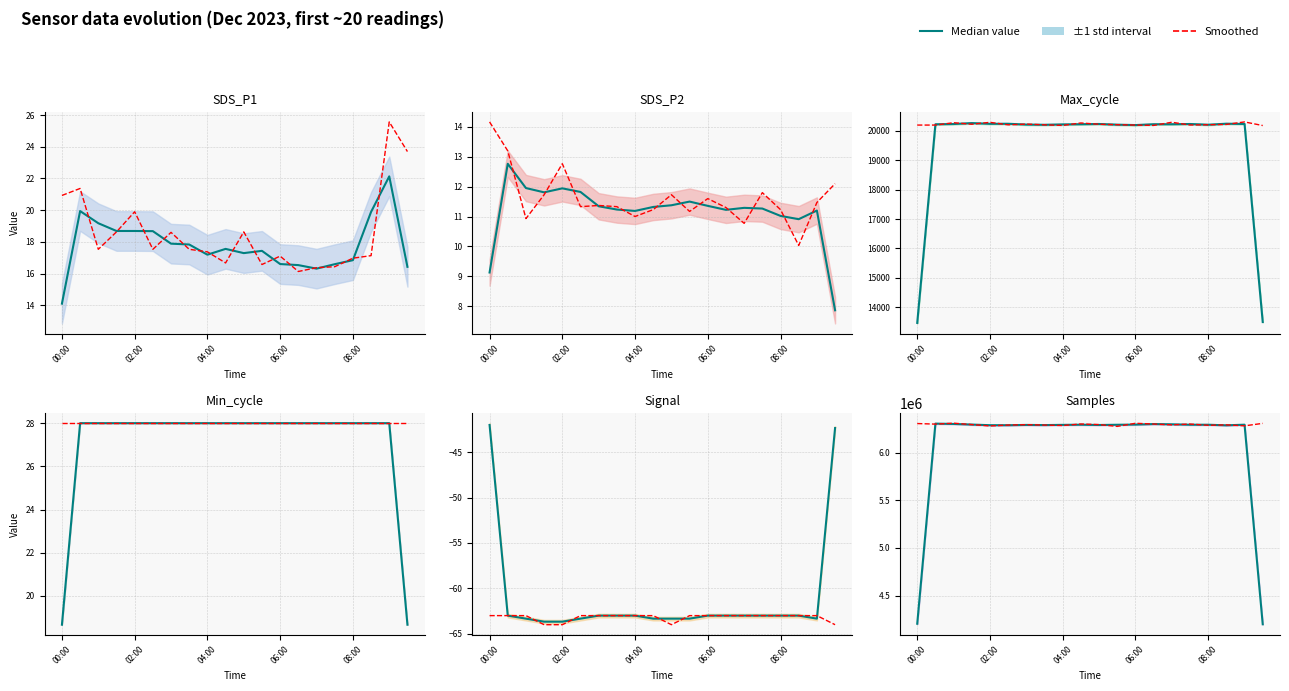

Is the value of Median value at 11 greater than the value of Smoothed at 10?

No